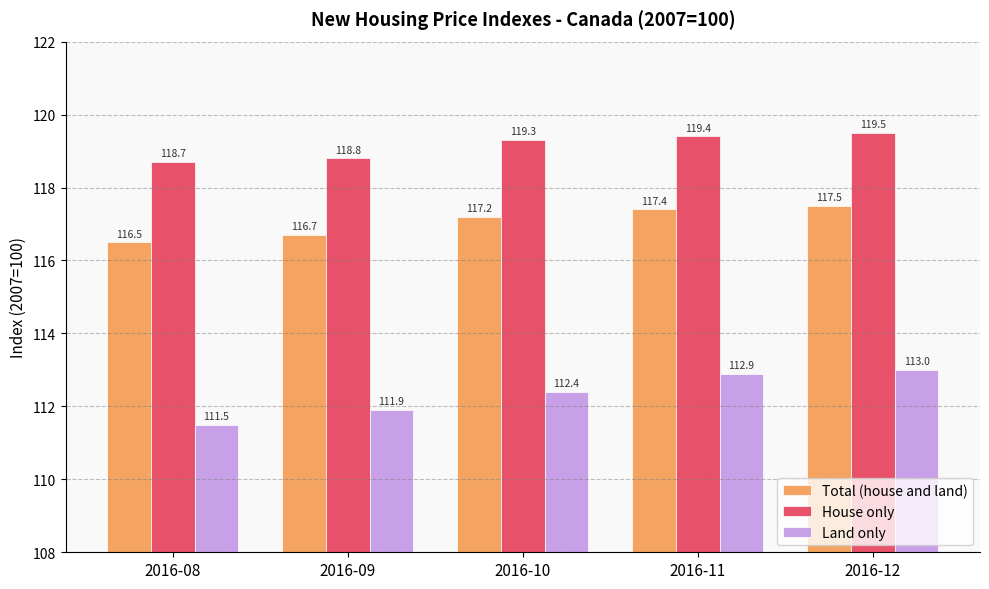

Which series has the largest total across all categories?

House only